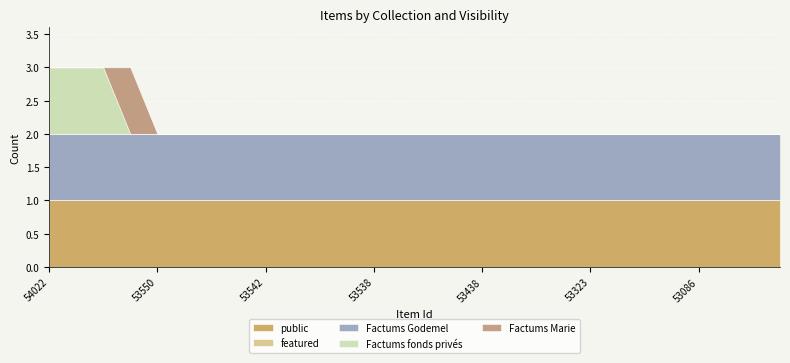

What is the difference between the highest and lowest values at 53440?

1